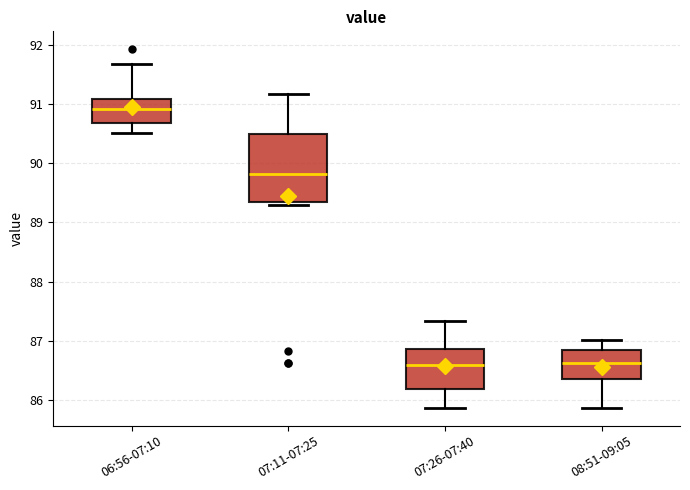

Which box's median line is the highest?

06:56-07:10